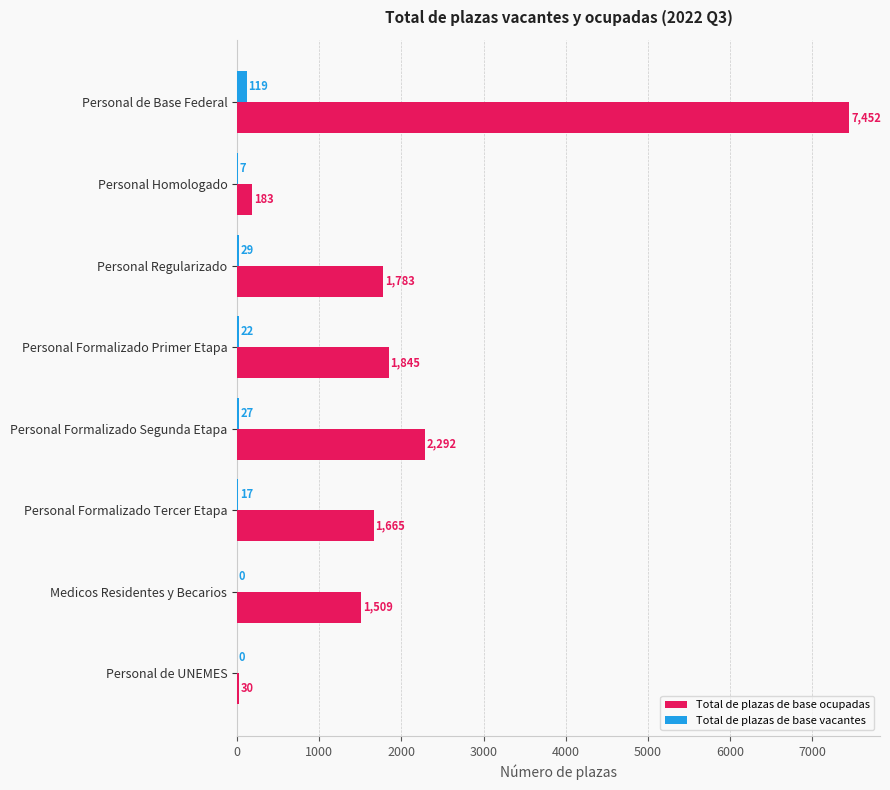

Which series changed the most between Personal Formalizado Segunda Etapa and Personal Formalizado Tercer Etapa?

Total de plazas de base ocupadas